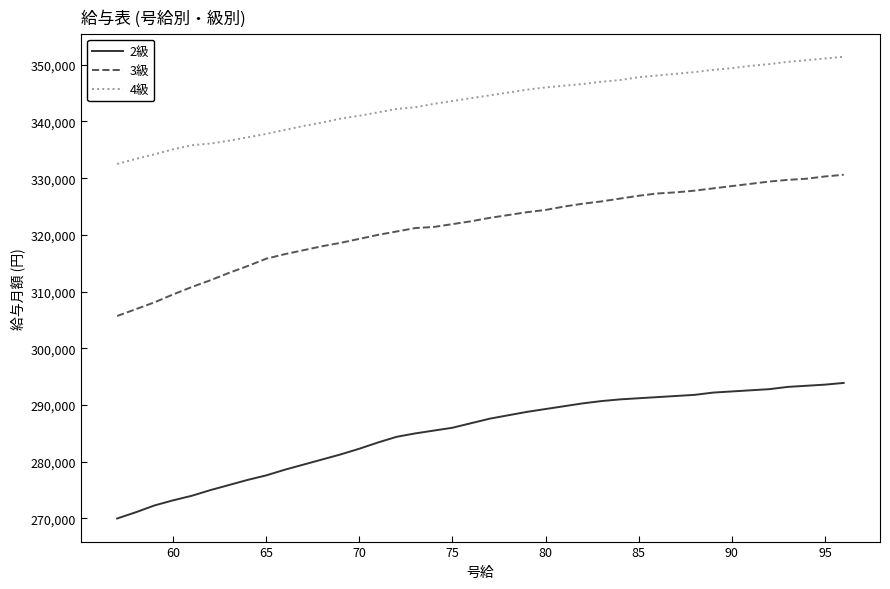

Which series has the widest spread of values?

3級